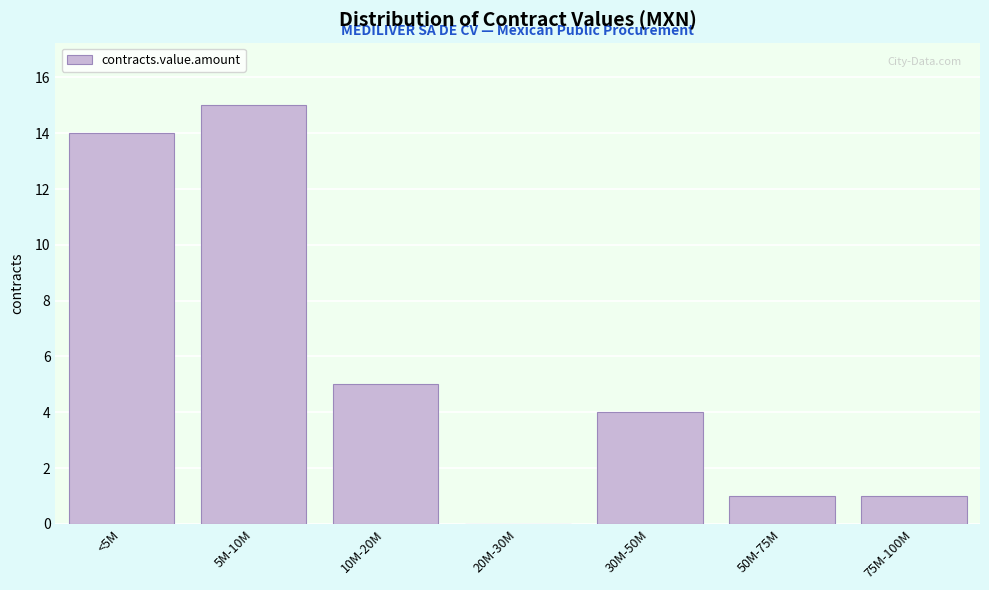

Reading left to right, transcribe all the data shown in this chart.

<5M=14	5M-10M=15	10M-20M=5	20M-30M=0	30M-50M=4	50M-75M=1	75M-100M=1